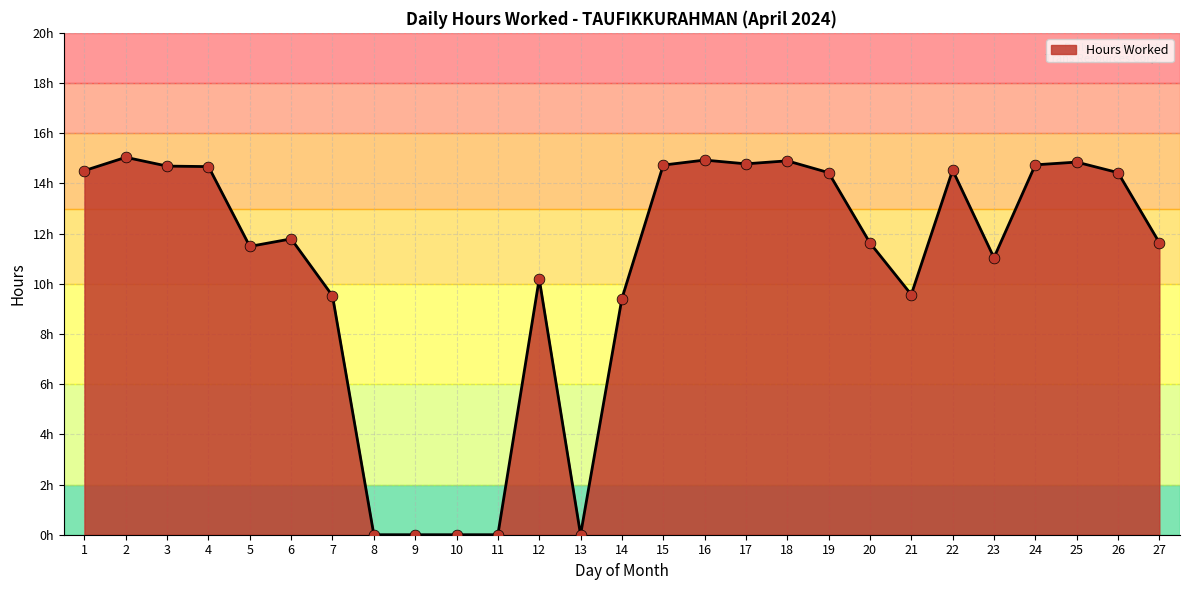

What is the change in value from 1 to 5?

-3.0